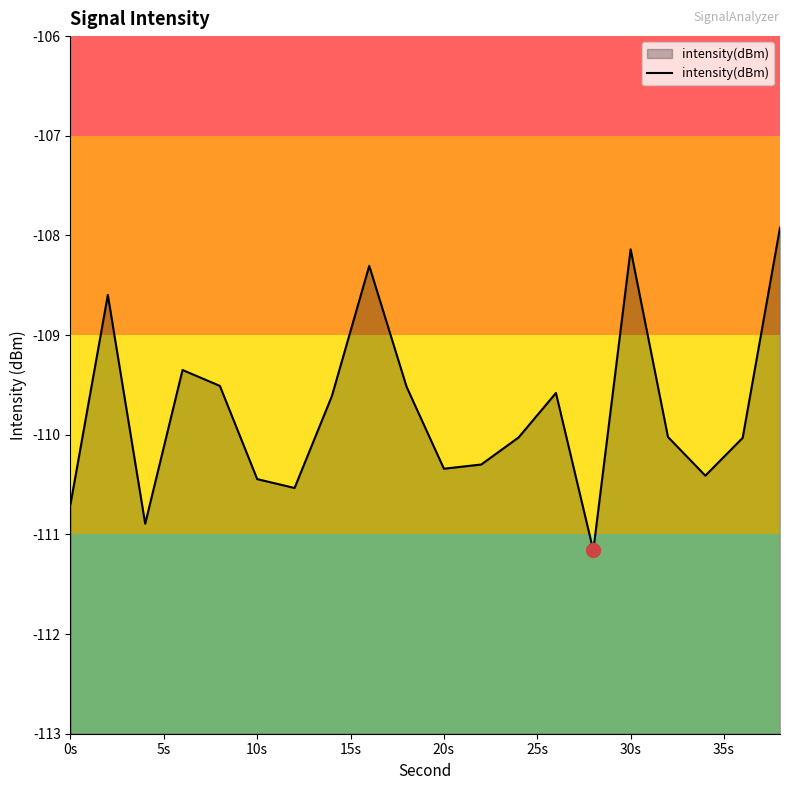

What is the minimum value shown in the chart?

-111.2